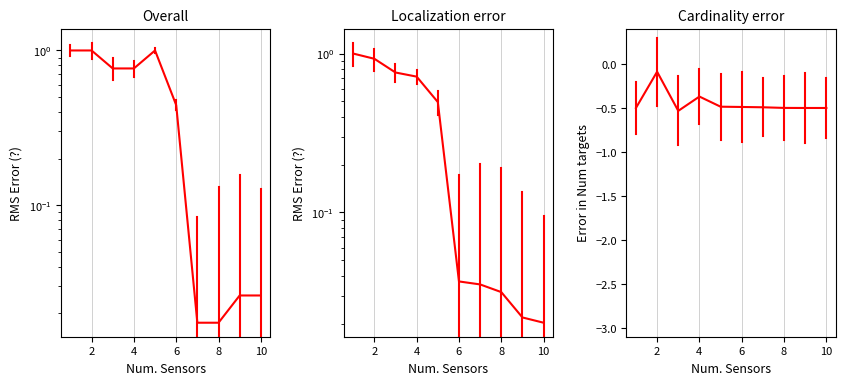

At how many categories does at least one series exceed 0?

10